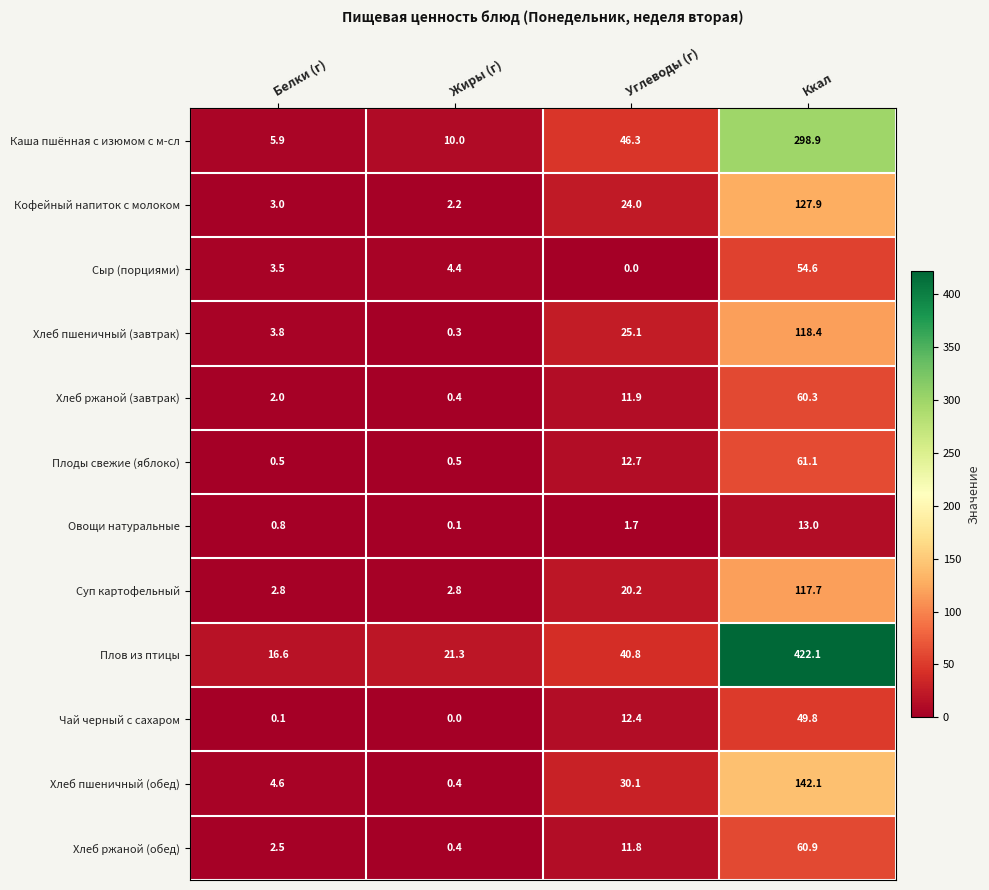

At how many categories does at least one series exceed 129?

1